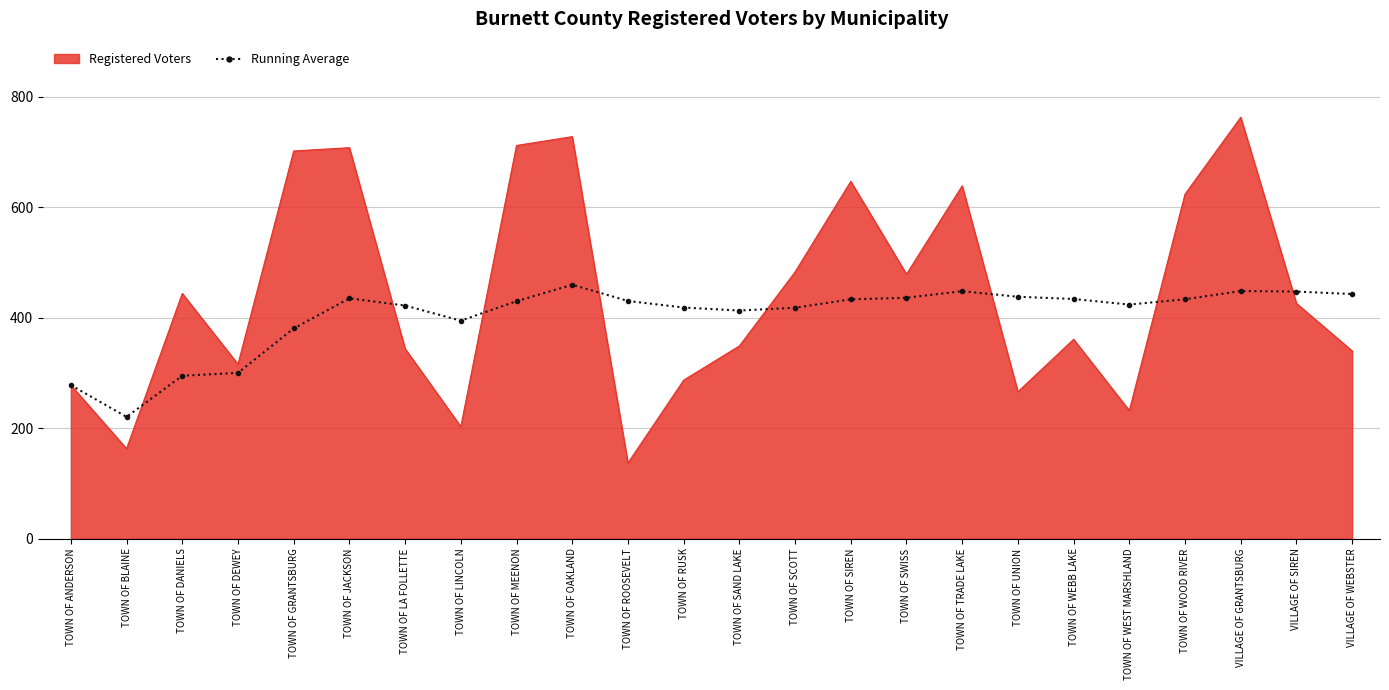

The value of Registered Voters at VILLAGE OF GRANTSBURG is 263.3. True or false?

False